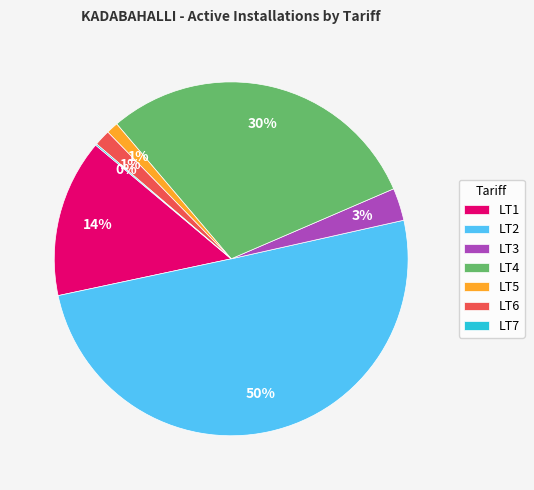

To the nearest percent, what is the difference between the LT5 and LT4 slice percentages?

29%